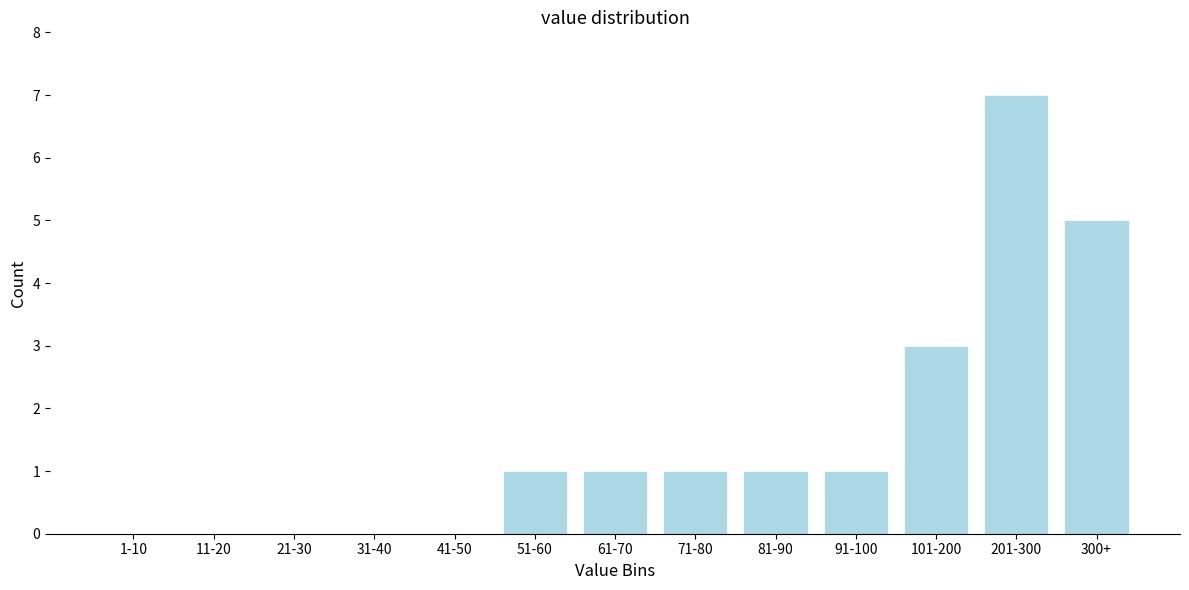

Reading right to left, extract all data points from this chart.

300+=5	201-300=7	101-200=3	91-100=1	81-90=1	71-80=1	61-70=1	51-60=1	41-50=0	31-40=0	21-30=0	11-20=0	1-10=0